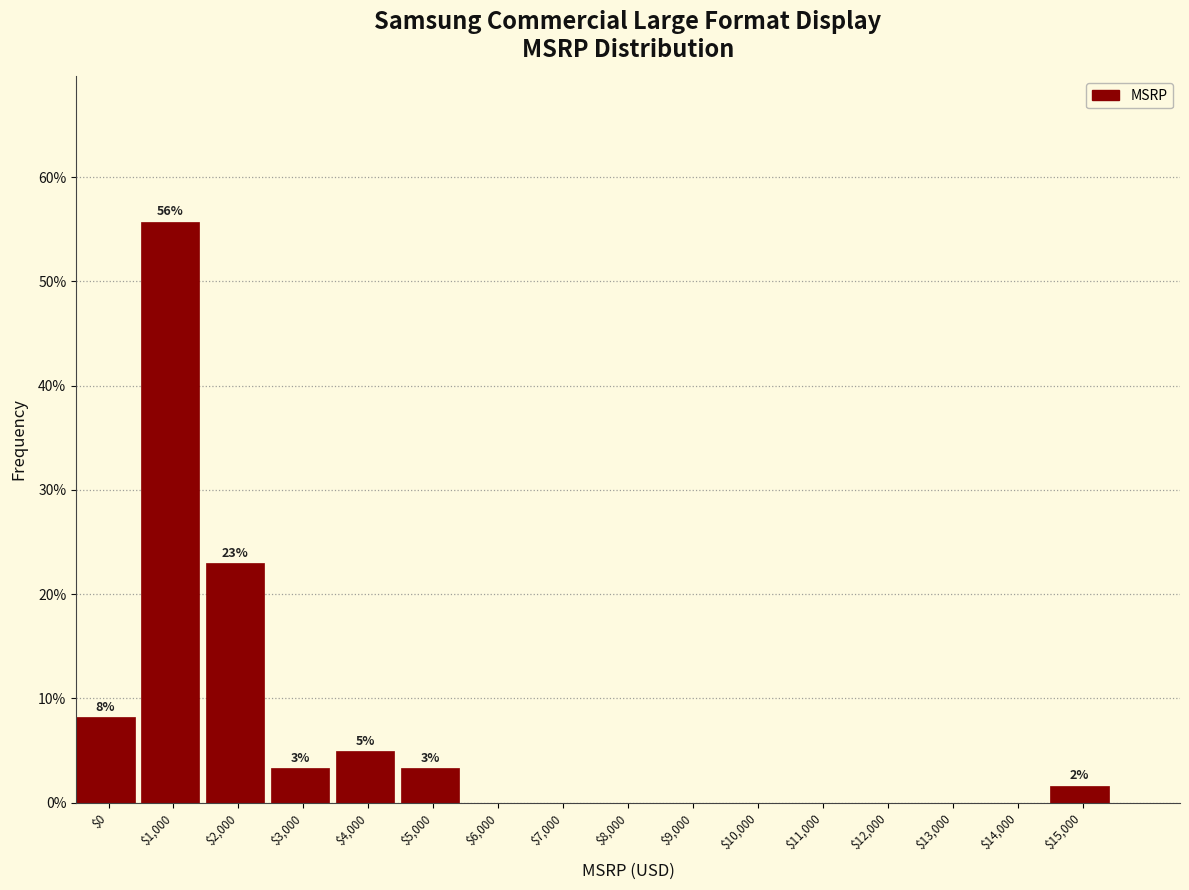

What is the maximum value shown in the chart?

55.7